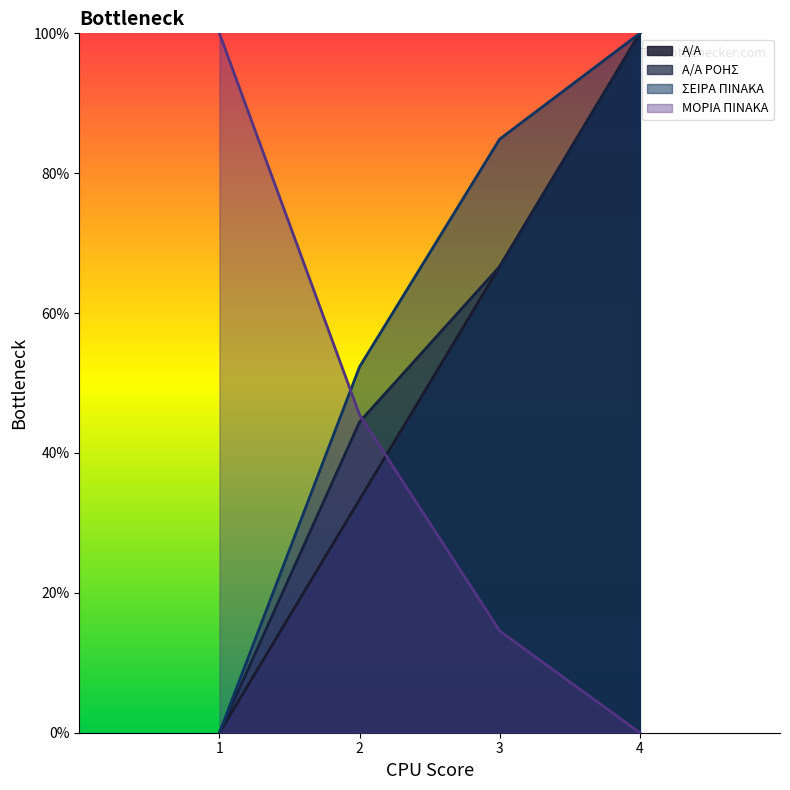

Reading left to right, what are all the values shown in this chart?

Α/Α: 0.0	33.3	66.7	100.0
Α/Α ΡΟΗΣ: 0.0	44.4	66.7	100.0
ΣΕΙΡΑ ΠΙΝΑΚΑ: 0.0	52.3	84.9	100.0
ΜΟΡΙΑ ΠΙΝΑΚΑ: 100.0	45.5	14.5	0.0